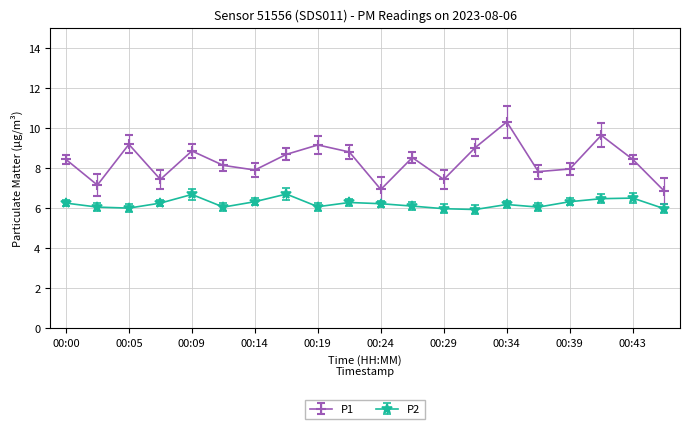

Count the number of categories in the chart.

20